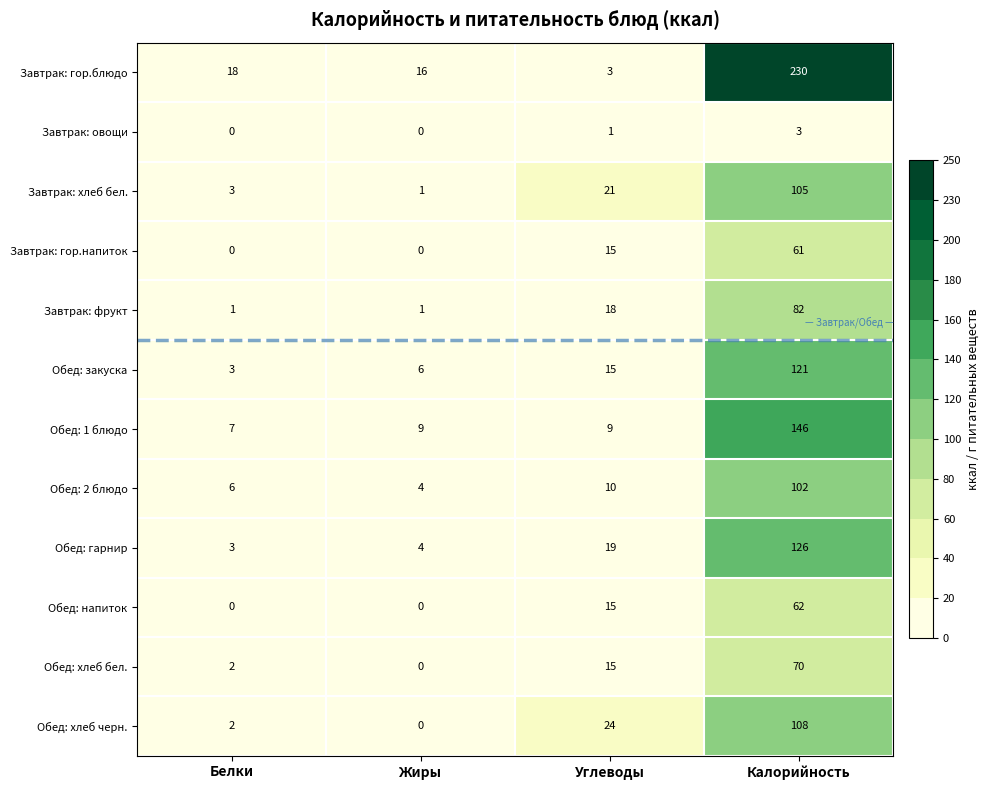

What is the sum of the Обед: напиток values at Жиры and Калорийность?

62